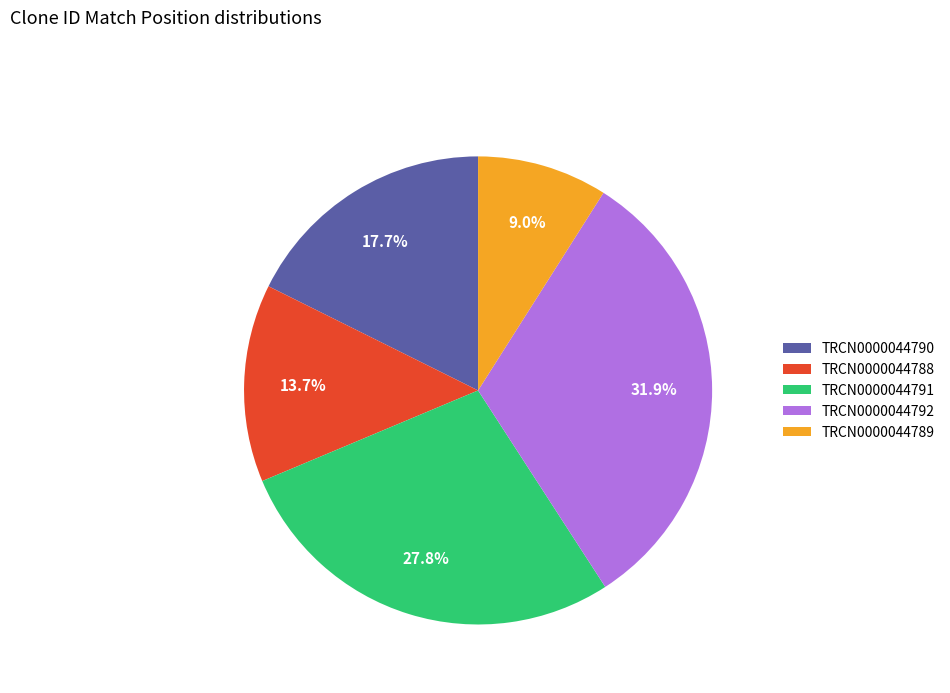

Which has a higher value, TRCN0000044788 or TRCN0000044792?

TRCN0000044792